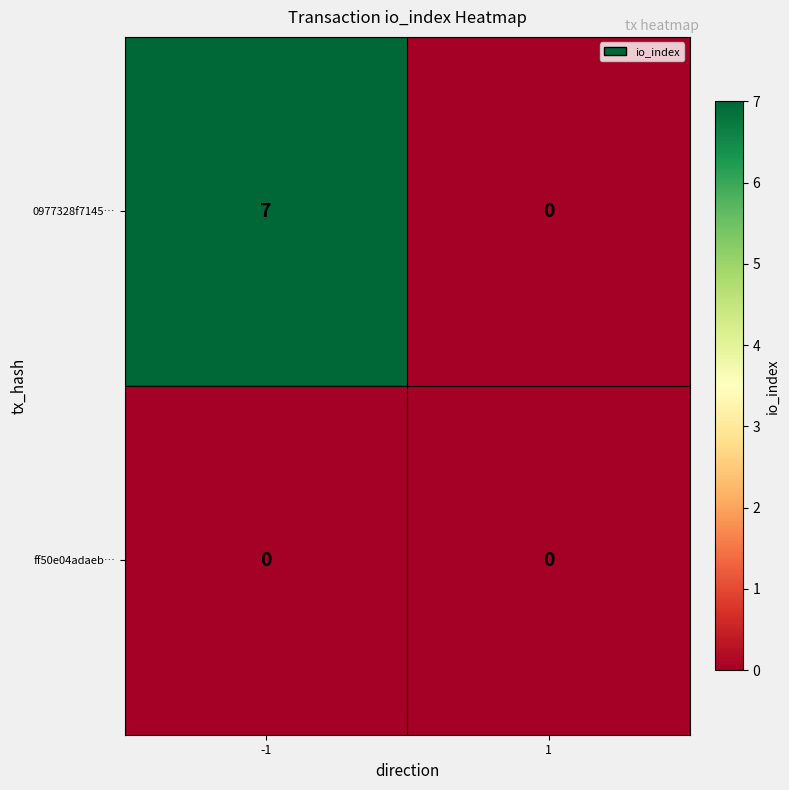

Is it true that ff50e04adaeb… equals 0 at -1?

True